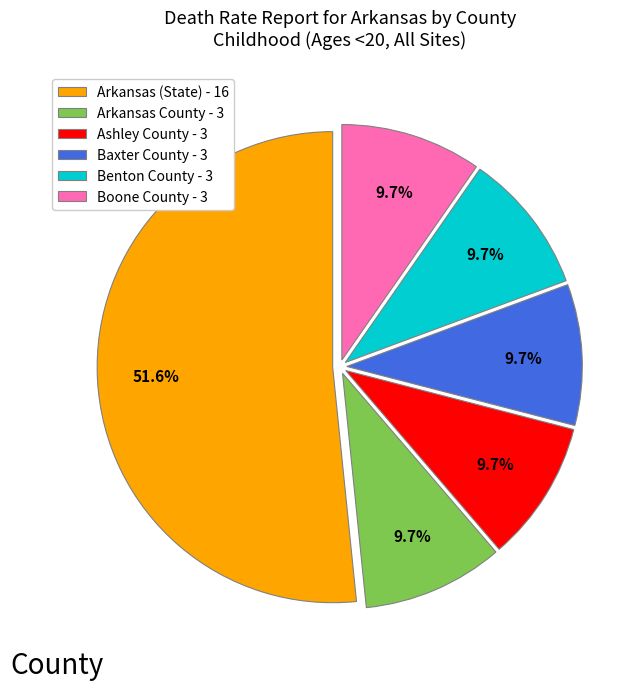

What portion of the pie excludes Ashley County - 3?

90.3%